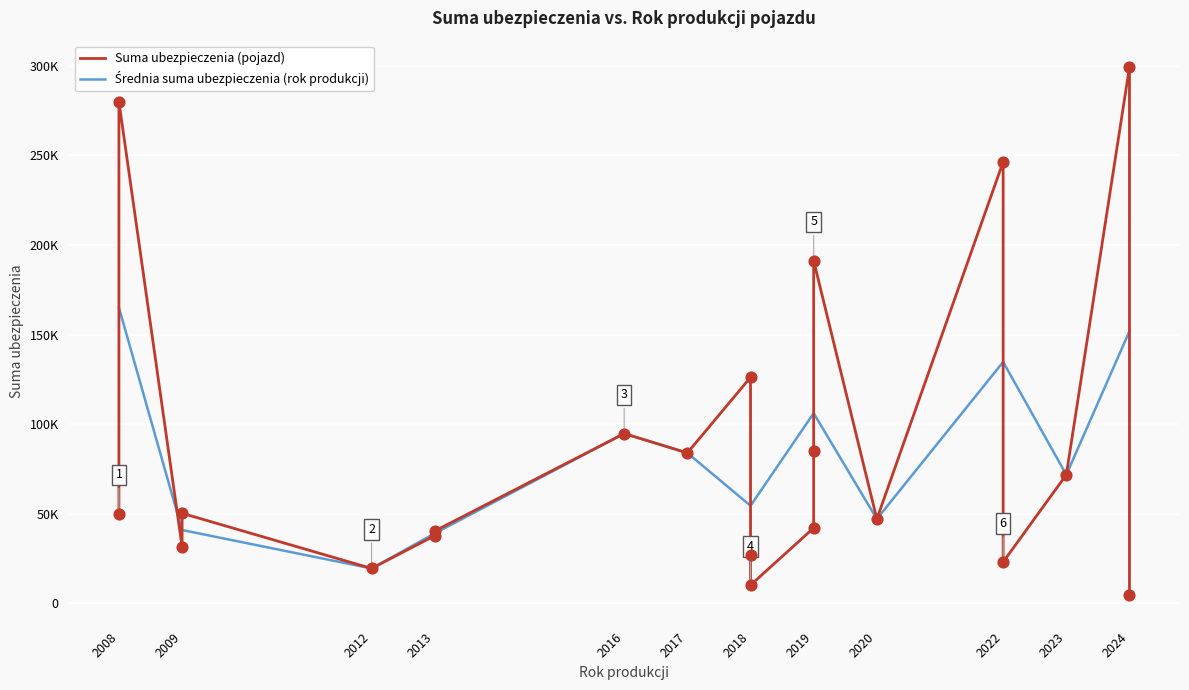

At how many categories does at least one series exceed 196536?

3